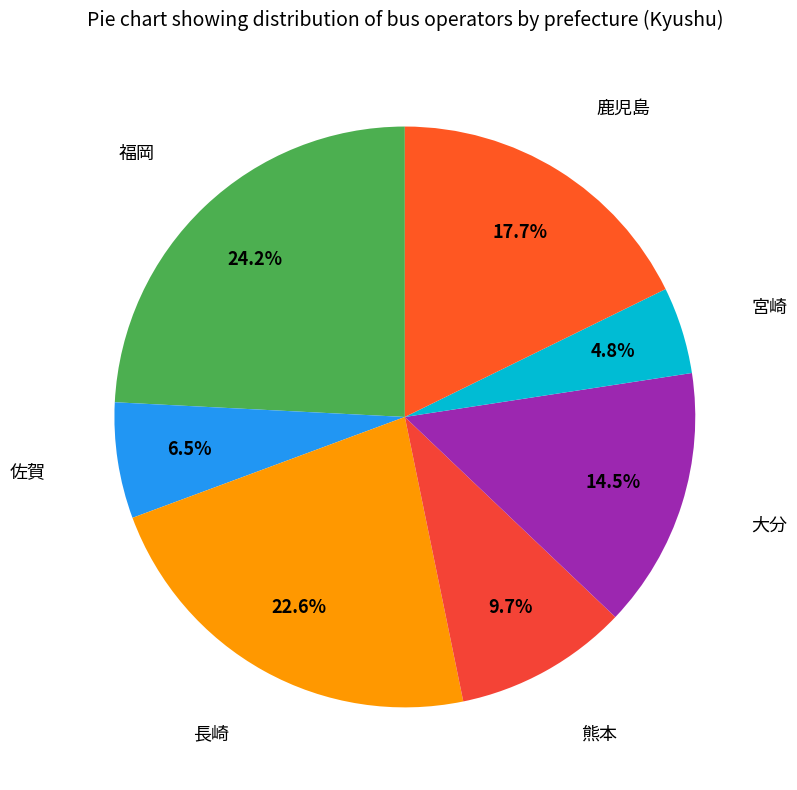

Approximately how many times larger is the value at 福岡 compared to 大分?

1.7